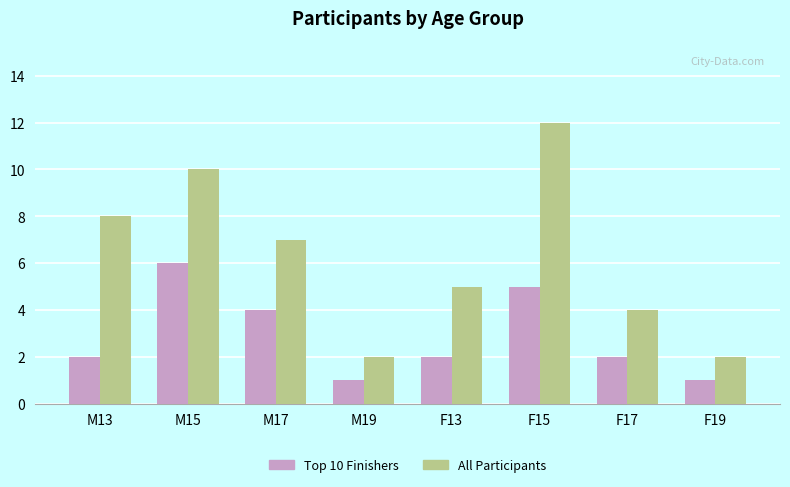

Reading left to right, transcribe all the data shown in this chart.

Top 10 Finishers: M13=2	M15=6	M17=4	M19=1	F13=2	F15=5	F17=2	F19=1
All Participants: M13=8	M15=10	M17=7	M19=2	F13=5	F15=12	F17=4	F19=2